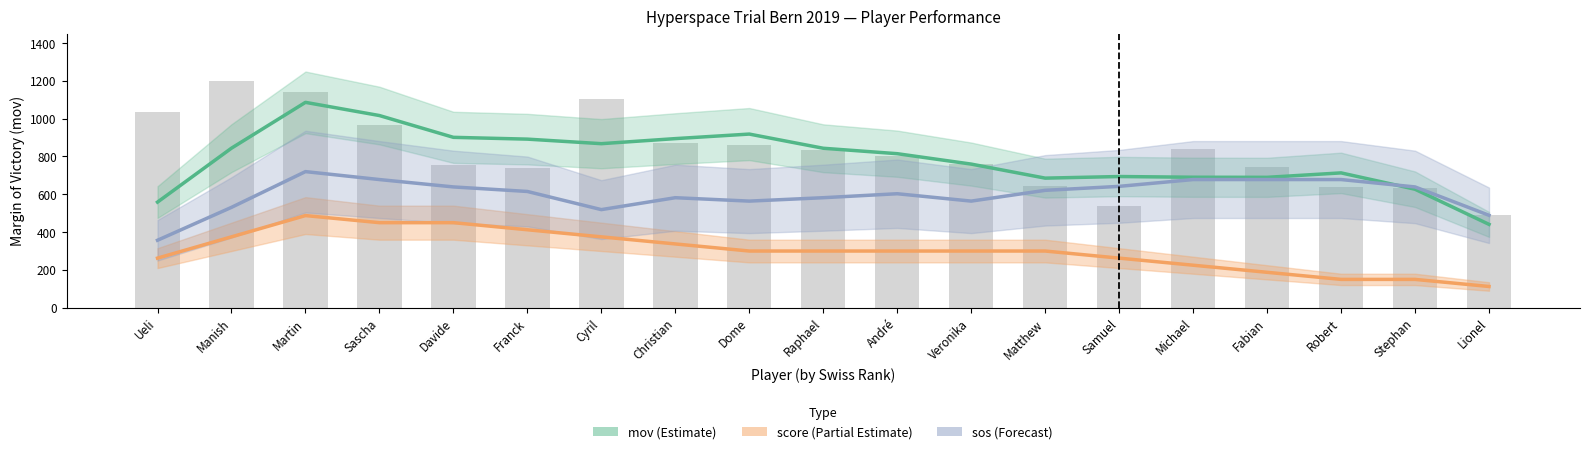

What is the label of the 10th bar from the left?

Raphael